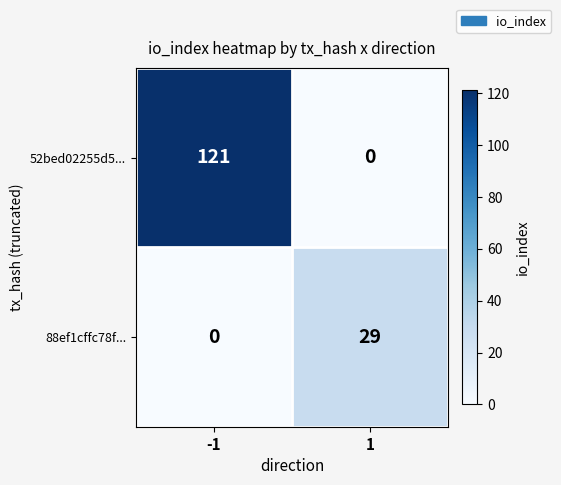

Rank the series at -1 from highest to lowest value.

52bed02255d5..., 88ef1cffc78f...